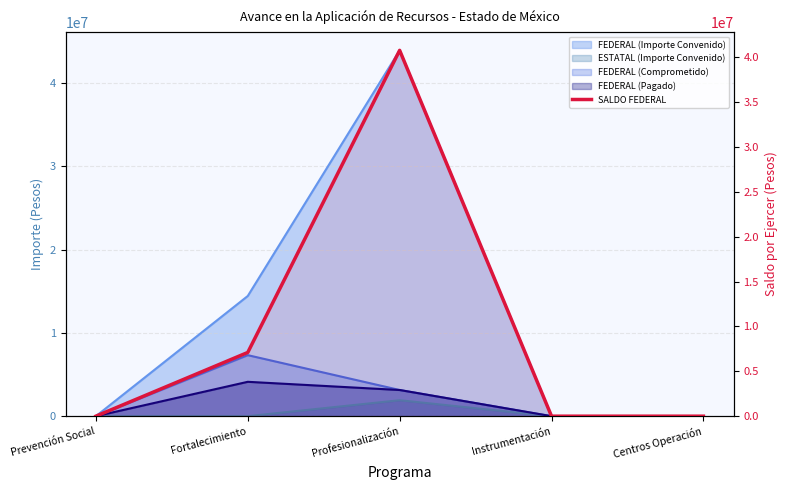

Which label corresponds to the largest value in the chart?

Profesionalización